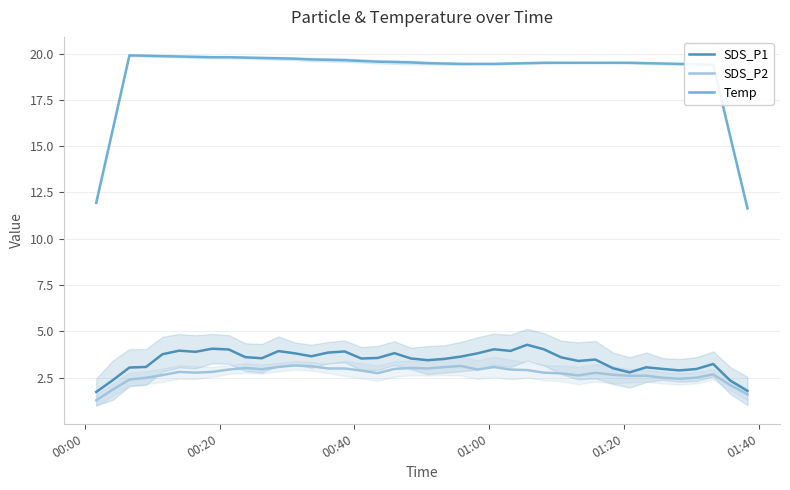

At how many categories does at least one series exceed 15?

38